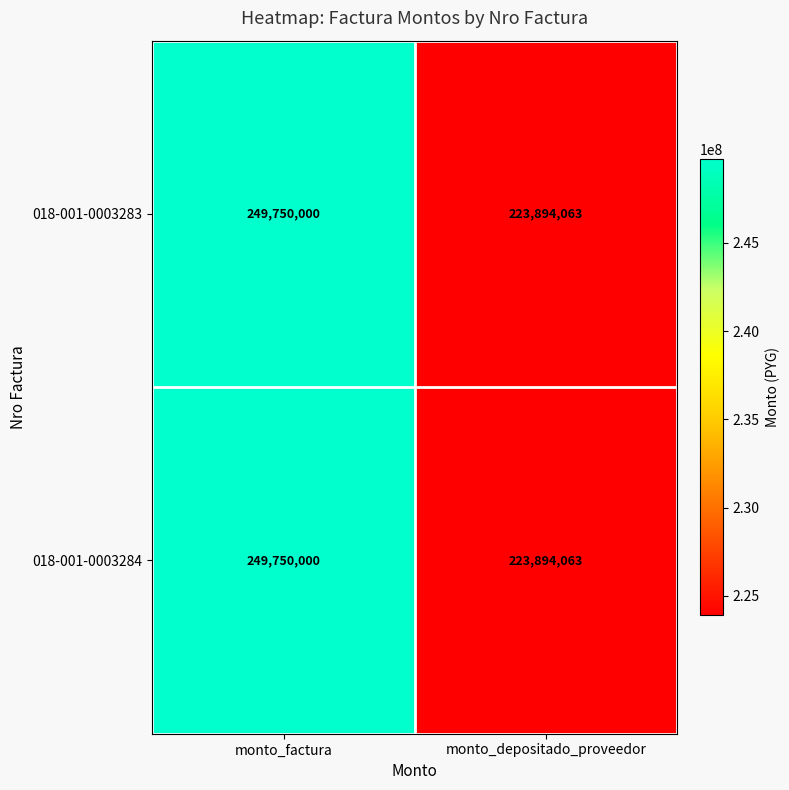

Reading left to right, list all the values displayed in this chart.

018-001-0003283: monto_factura=249750000	monto_depositado_proveedor=223894063
018-001-0003284: monto_factura=249750000	monto_depositado_proveedor=223894063